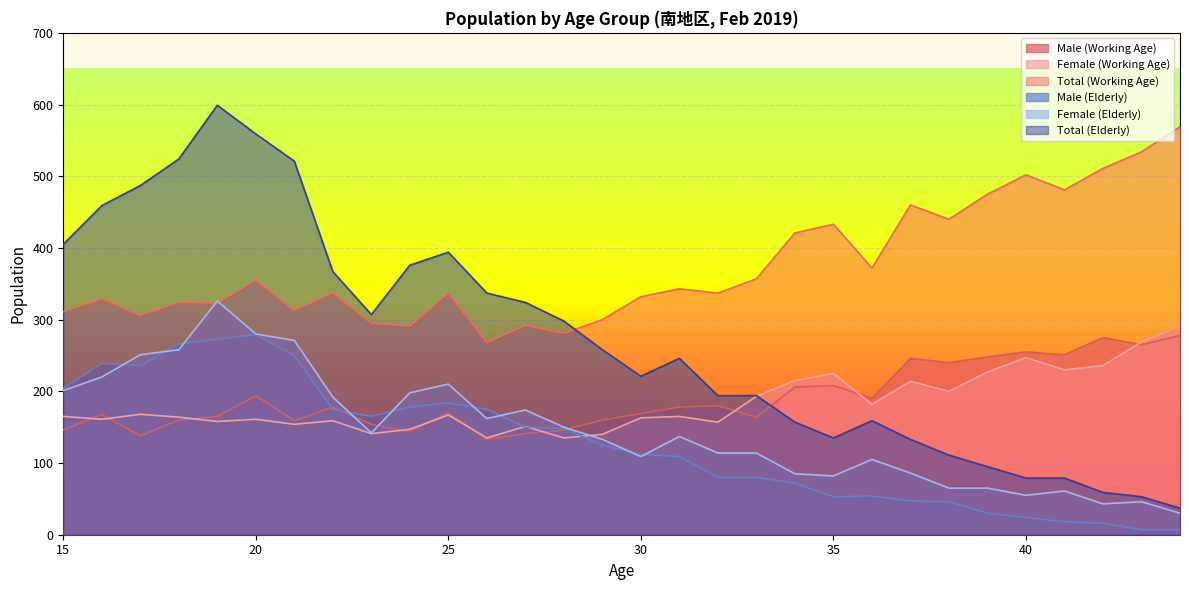

The value of Female (Elderly) at 33 is 114. True or false?

True